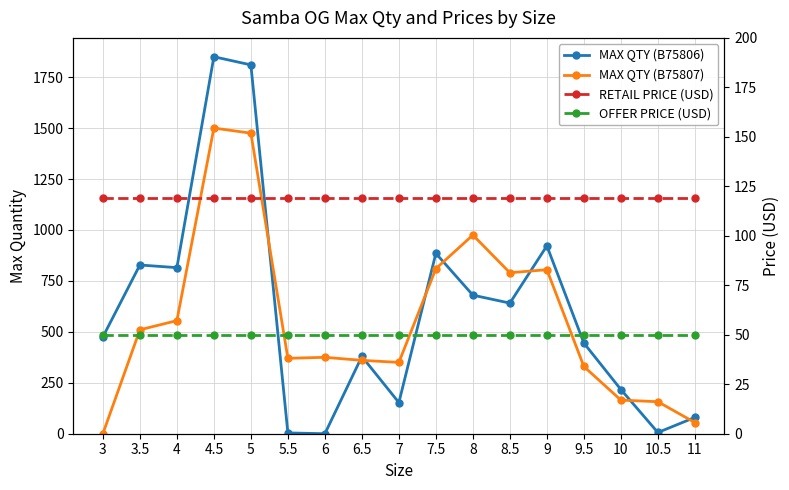

Where does the MAX QTY (B75806) series first go above 475?

3.5